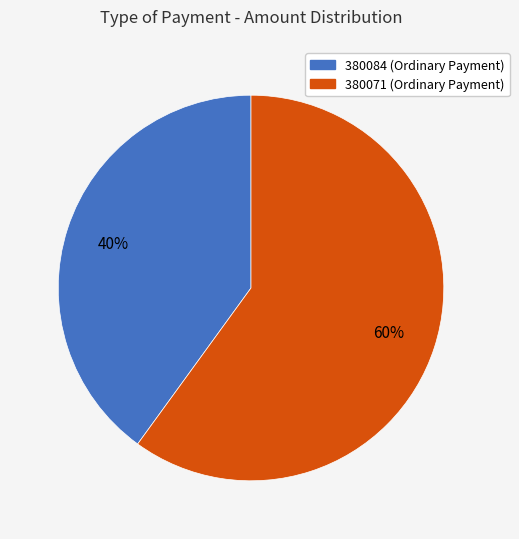

Rank the categories by value from lowest to highest.

380084, 380071